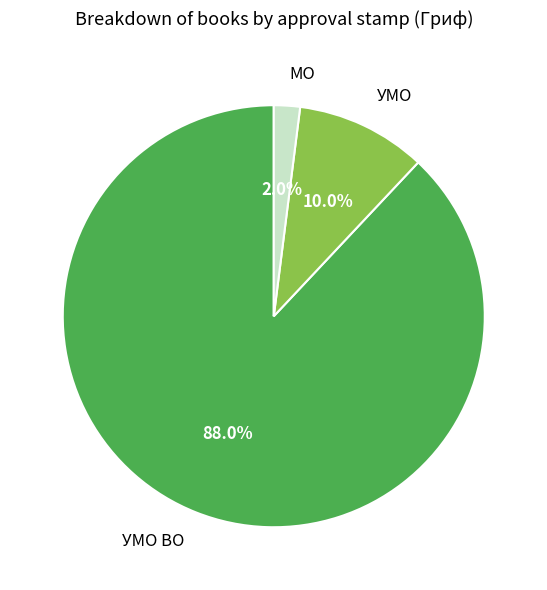

To the nearest percent, what portion does УМО represent?

10%